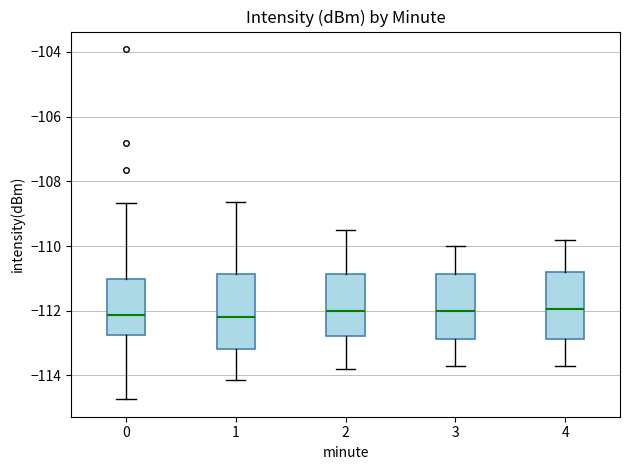

Reading left to right, read every box against the y-axis: the position of its median line, the range the box covers, and the ends of its whiskers. The values are not printed on the chart, so give them approximately, as read against the axis.

0: median -112.2, box -112.8 to -111.0, whiskers -114.8 to -108.6
1: median -112.2, box -113.2 to -110.8, whiskers -114.2 to -108.6
2: median -112.0, box -112.8 to -110.8, whiskers -113.8 to -109.4
3: median -112.0, box -112.8 to -110.8, whiskers -113.6 to -110.0
4: median -112.0, box -112.8 to -110.8, whiskers -113.6 to -109.8